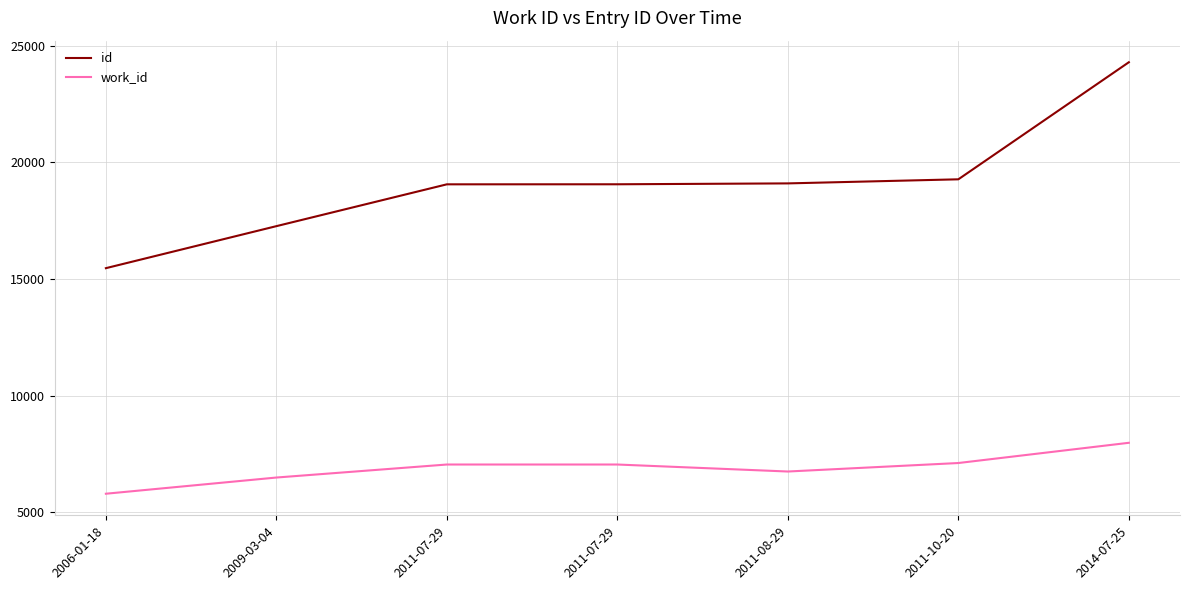

Which series changed the most between 2006-01-18 and 2011-10-20?

id